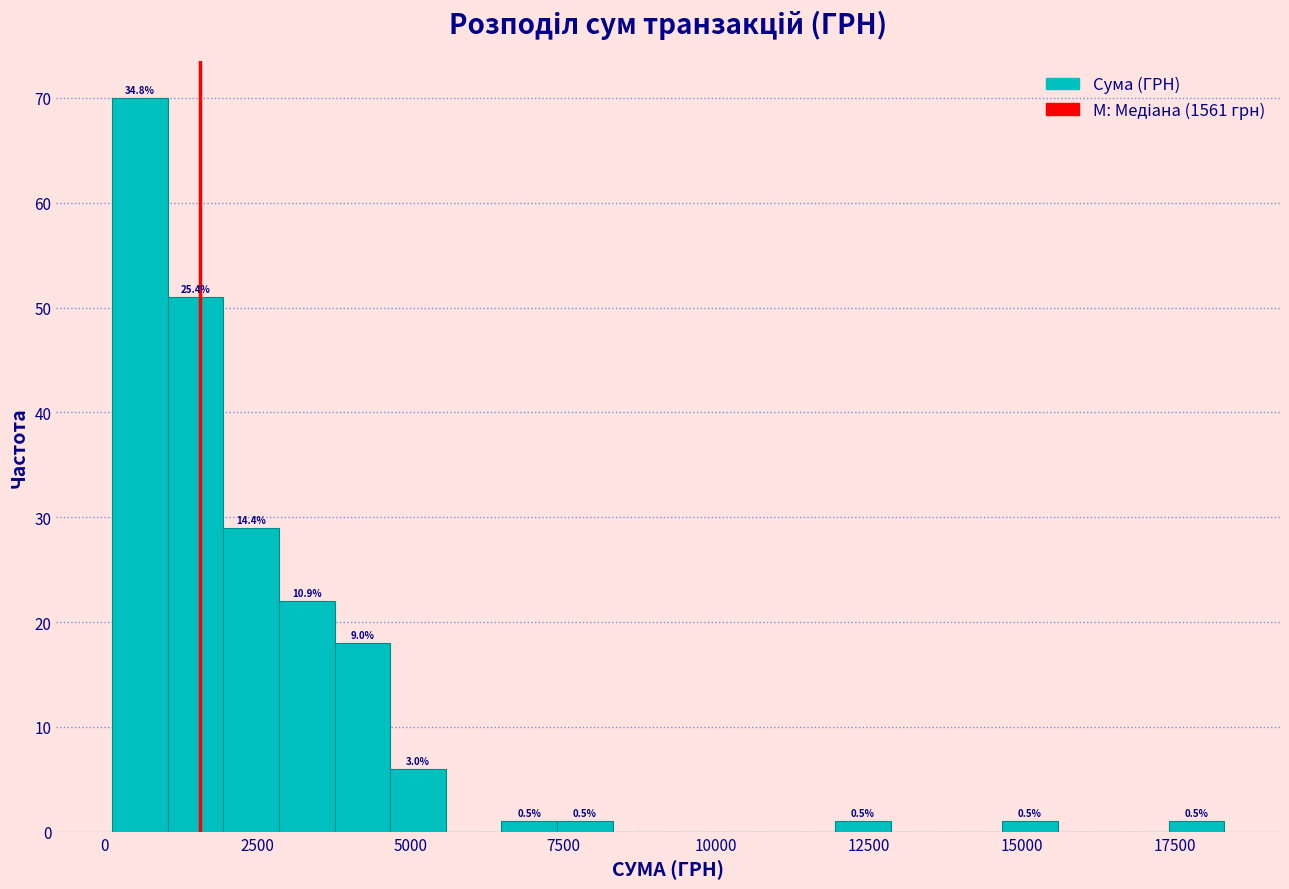

Read against the x-axis, roughly where is the centre of the tallest bar?

500